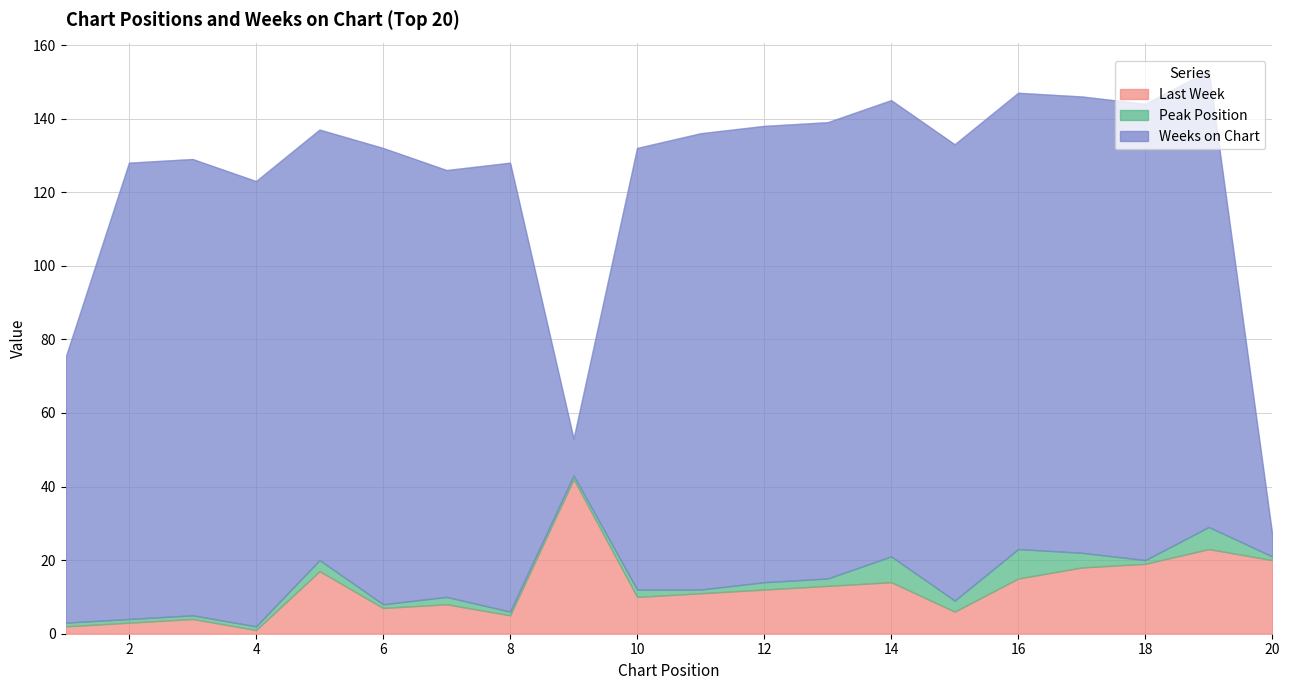

At how many categories does at least one series exceed 33?

19